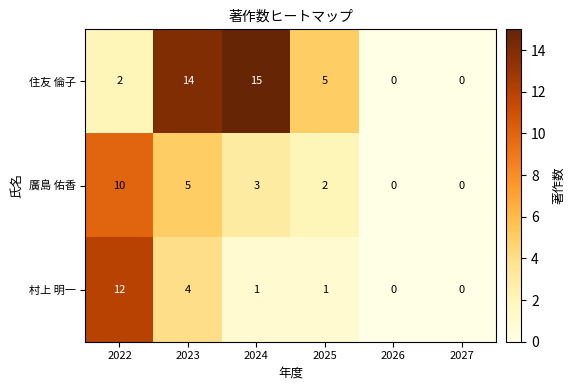

What is the total value across all series at 2024?

19